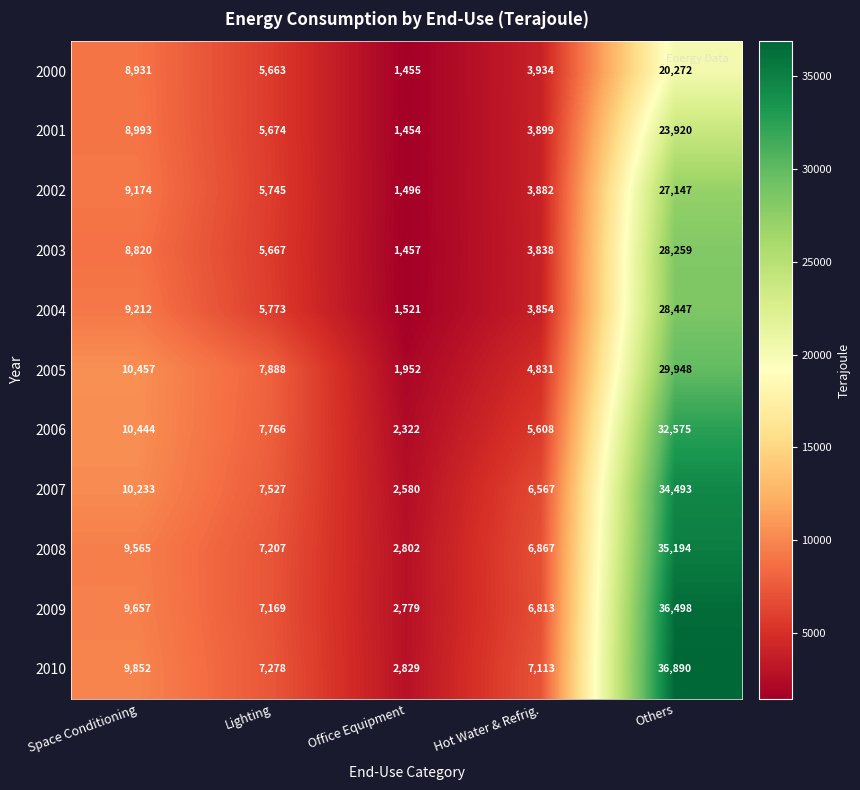

How many data points in 2004 are less than 5773?

2